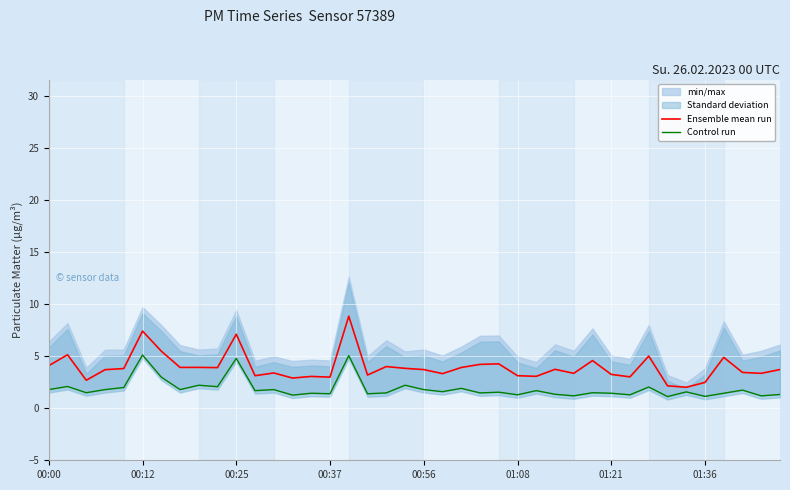

What is the greatest value displayed?

8.9